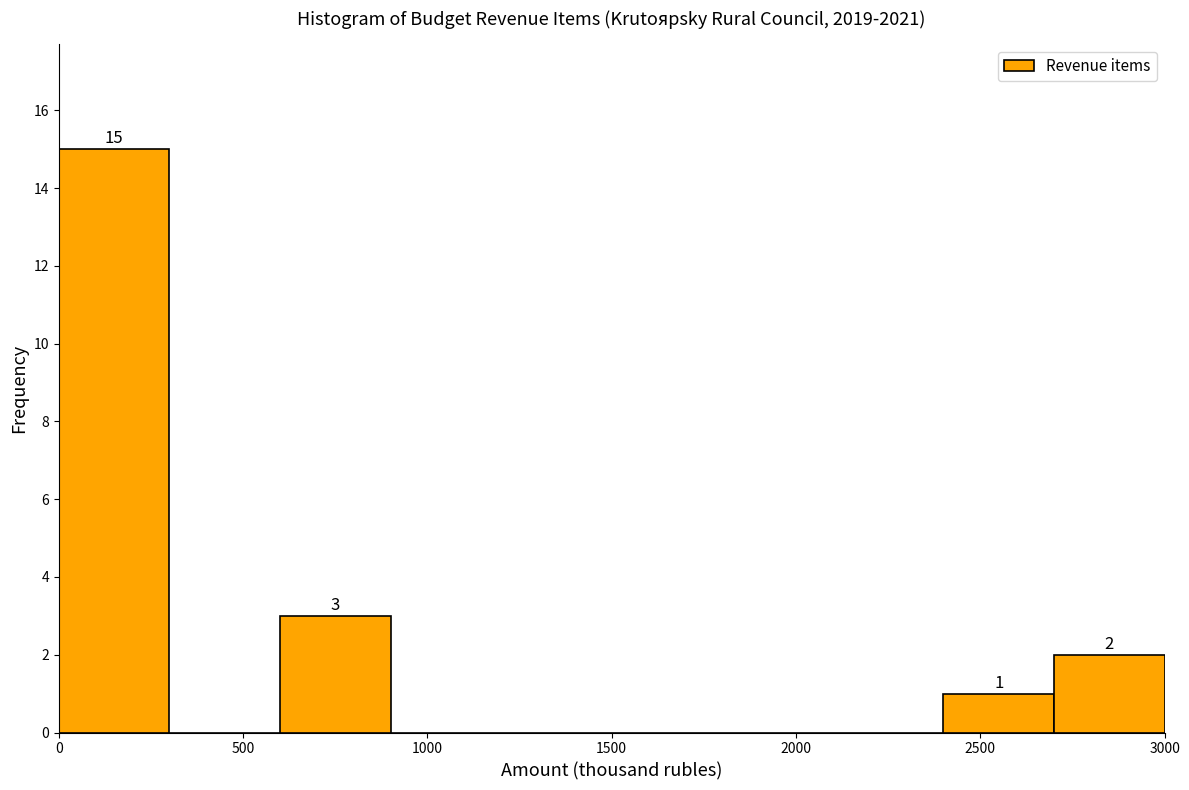

Which range on the x-axis has the tallest bar?

0 to 300